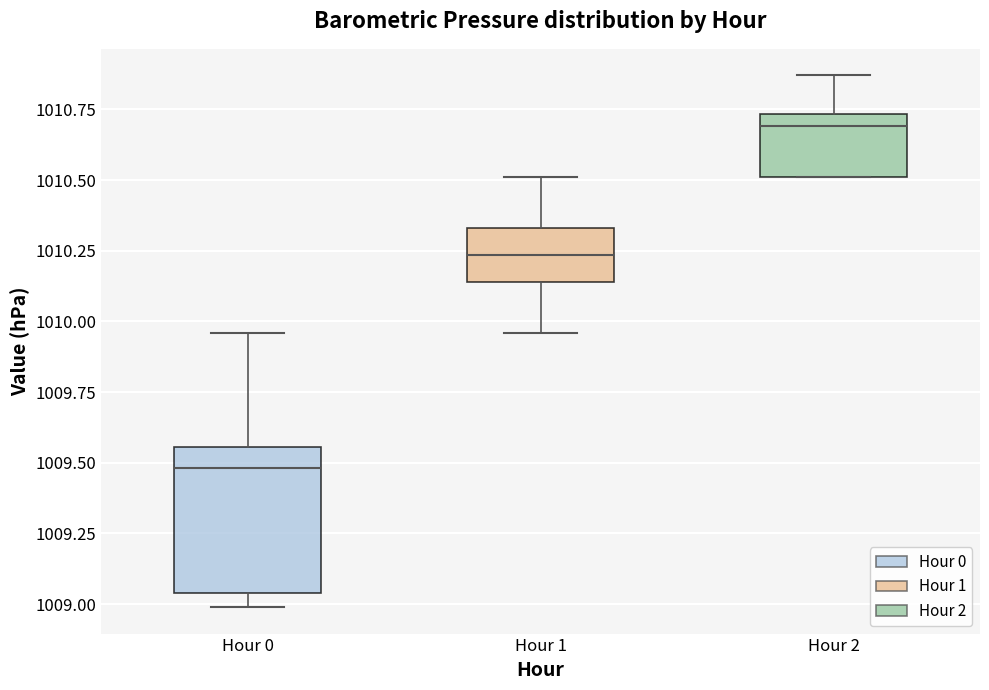

Reading left to right, transcribe this box plot: for each box, give where its median line is, the range the box spans, and where its two whiskers end, as read against the y-axis. The values are not printed on the chart, so give them approximately, as read against the axis.

Hour 0: median 1009.50, box 1009.05 to 1009.55, whiskers 1009.00 to 1009.95
Hour 1: median 1010.25, box 1010.15 to 1010.35, whiskers 1009.95 to 1010.50
Hour 2: median 1010.70, box 1010.50 to 1010.75, whiskers 1010.50 to 1010.85